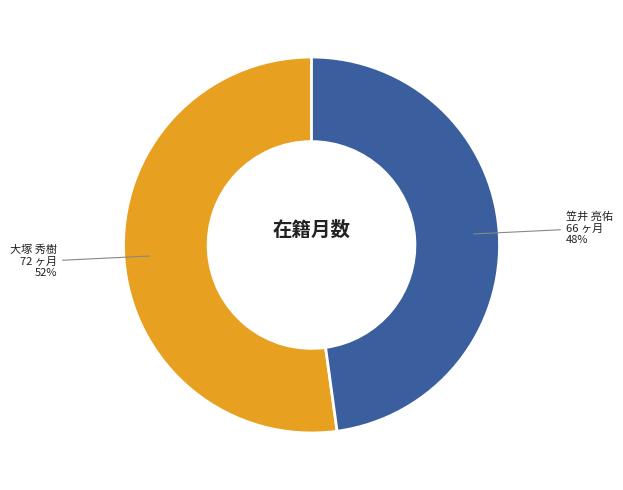

What is the majority slice?

大塚 秀樹